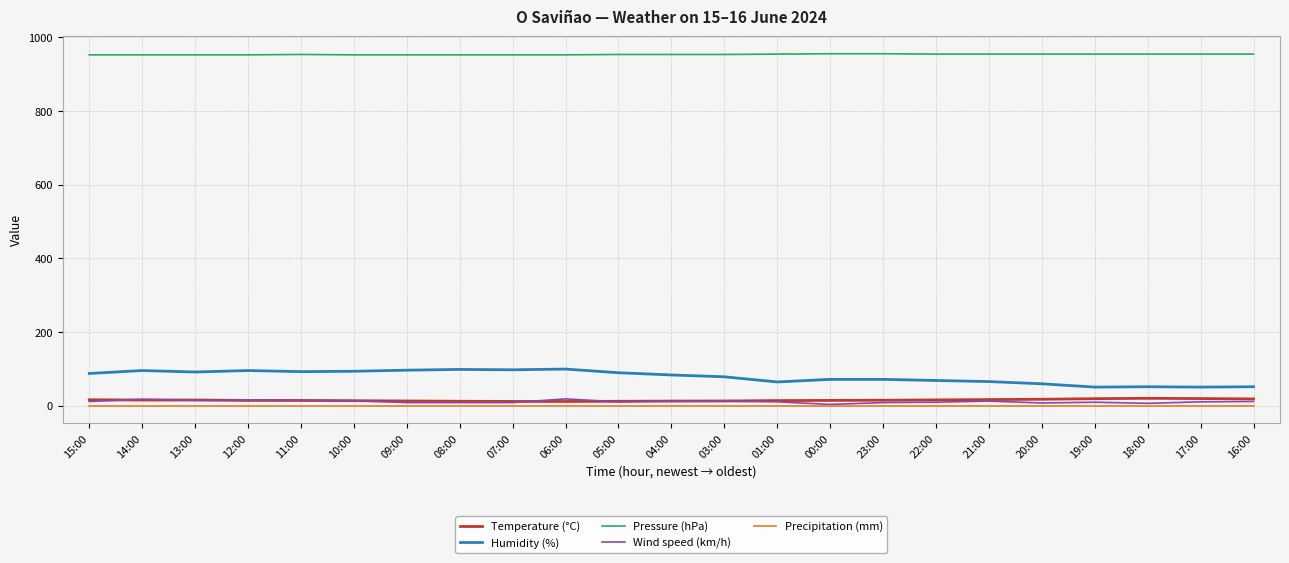

True or false: Humidity (%) has a value of 64.0 at 01:00.

True